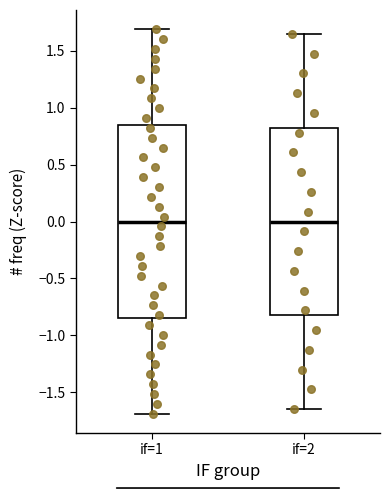

Where is the lower edge of the box for if=2 on the y-axis? The values are not printed on the chart, so give them approximately, as read against the axis.

-0.80